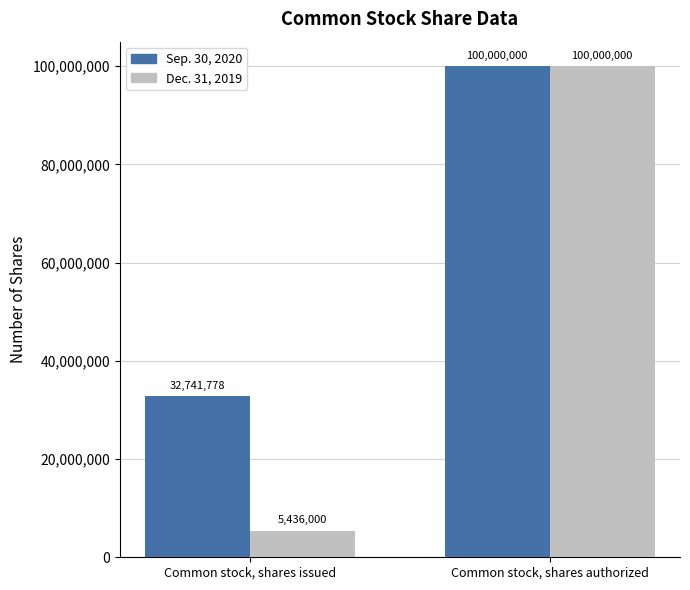

Is it true that Dec. 31, 2019 equals 1105589 at Common stock, shares issued?

False